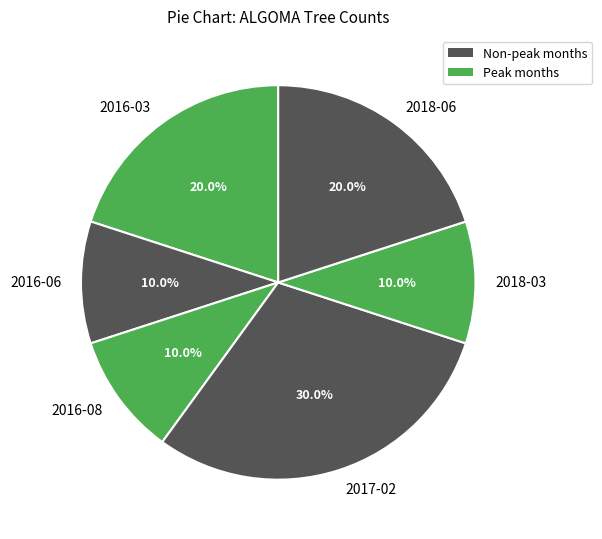

What portion of the pie excludes 2016-03?

80.0%